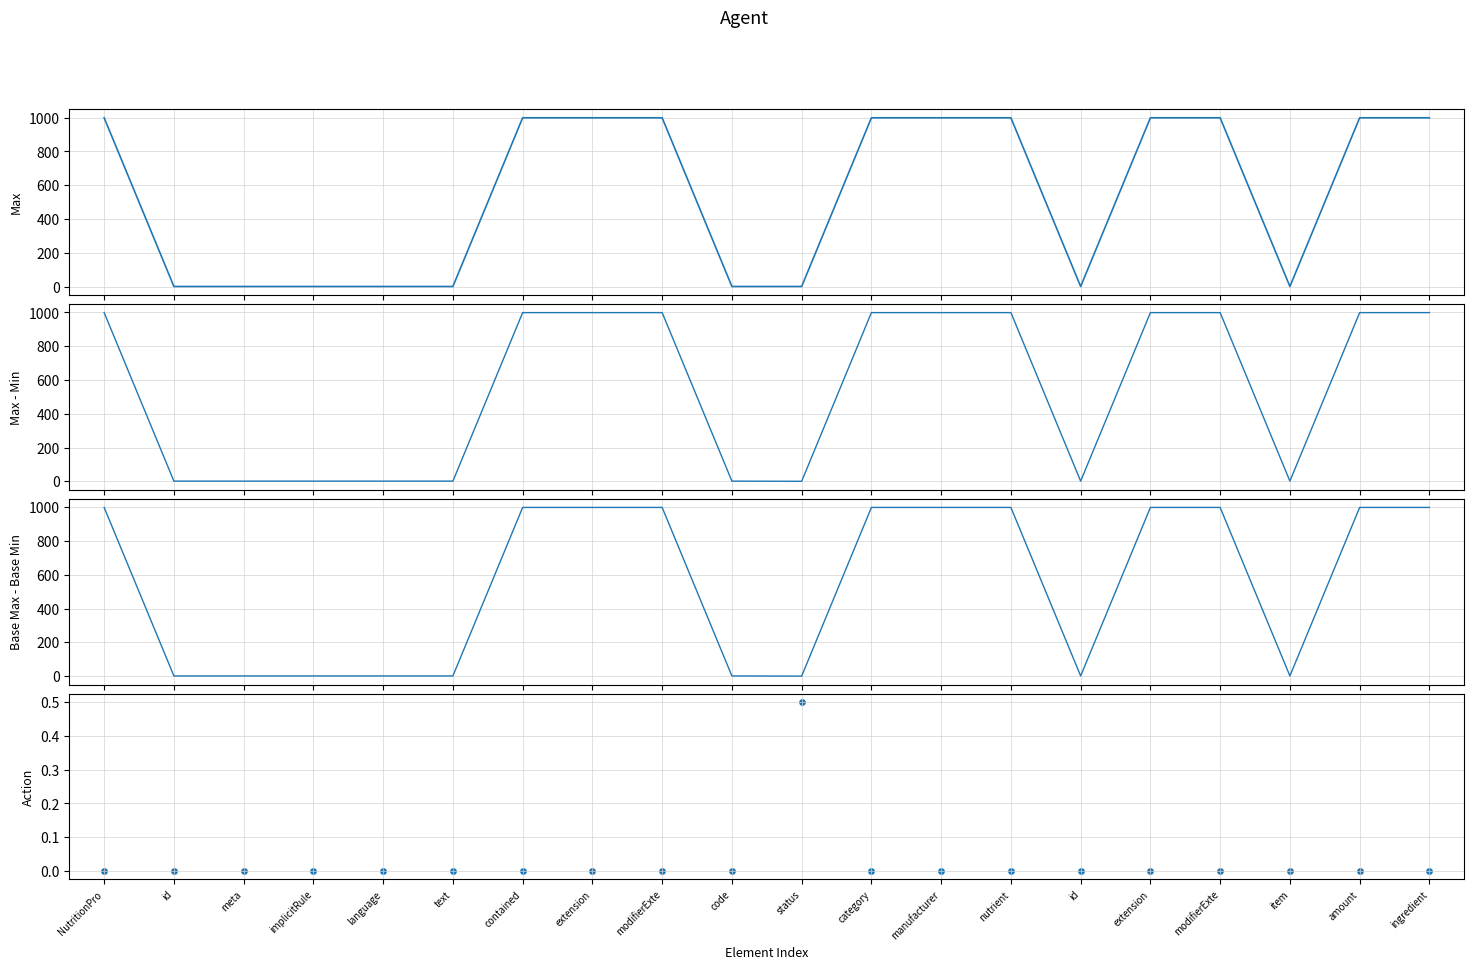

What are all the series names shown in the legend?

Max, Max - Min, Base Max - Base Min, Action (Min alternating)